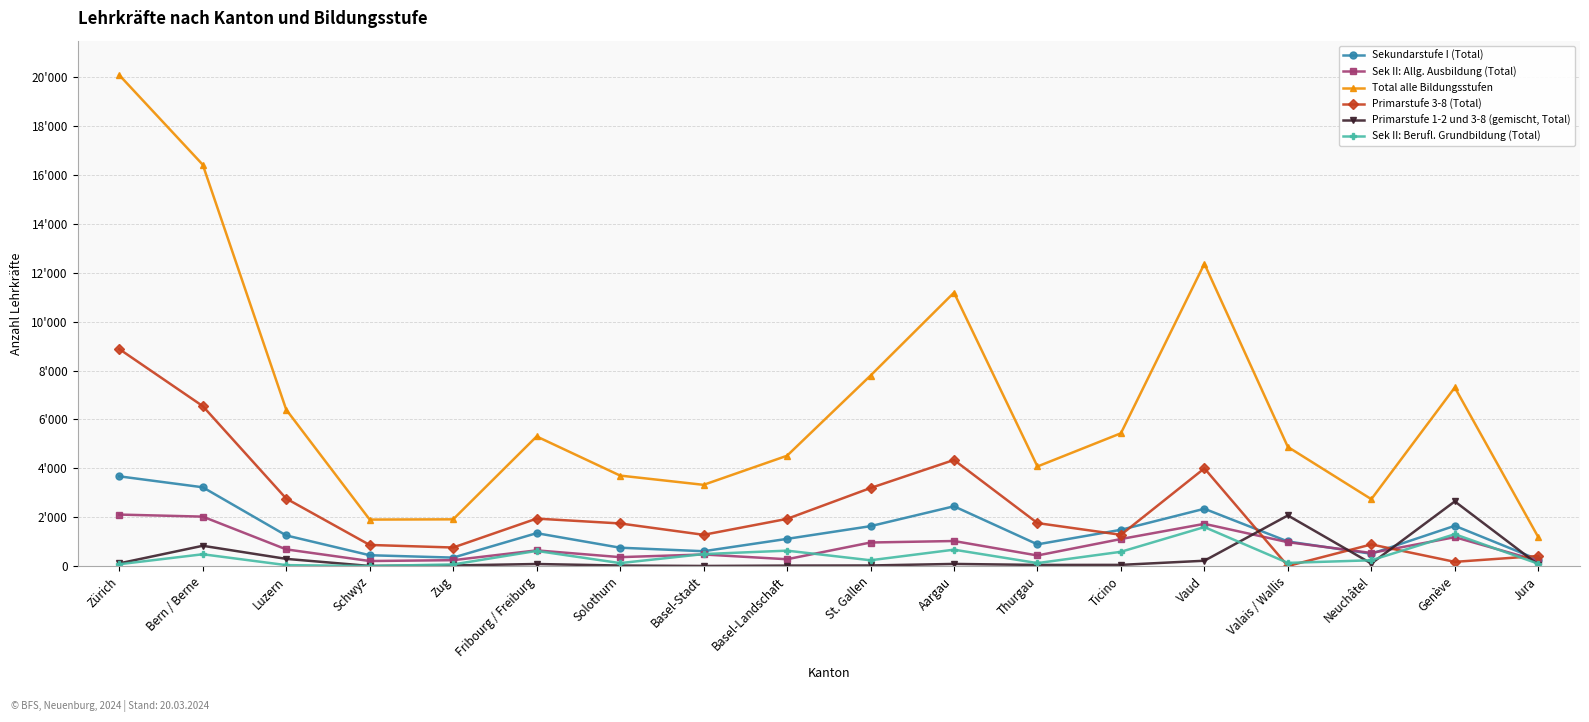

At which category does Sekundarstufe I (Total) reach its first local valley?

Zug